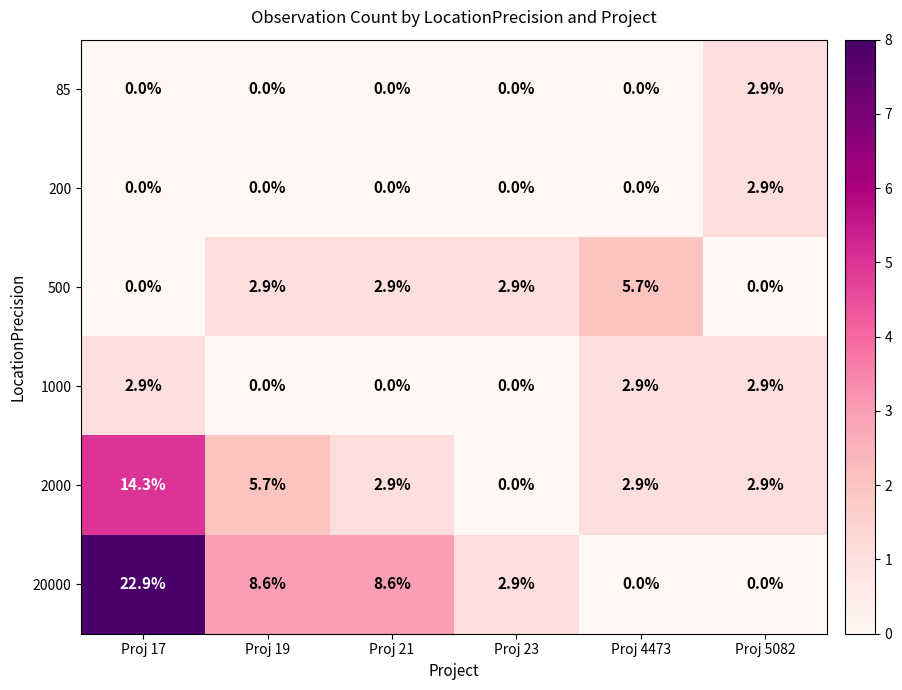

How many distinct data groups are displayed?

6